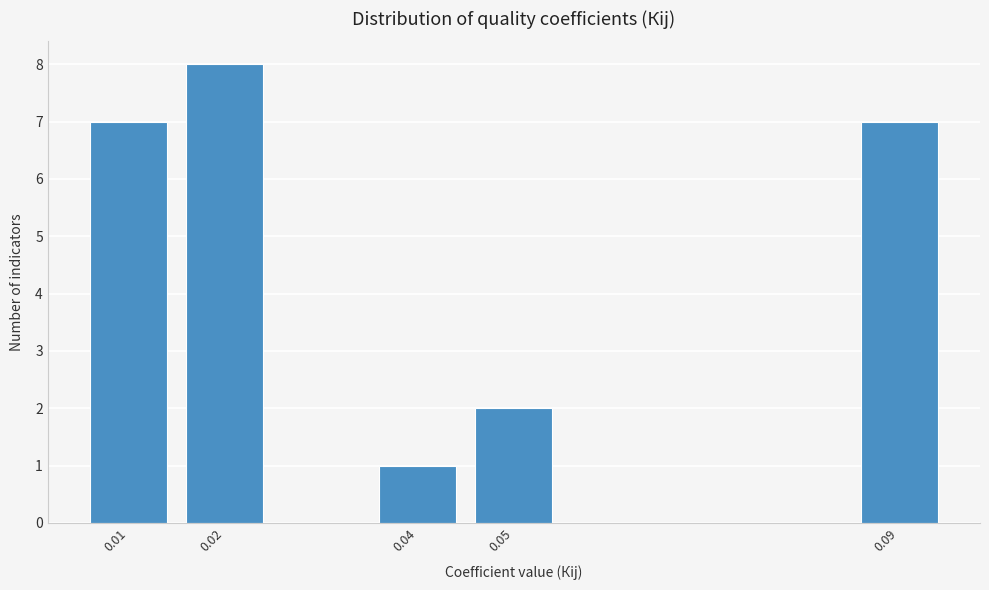

Reading left to right, what are all the values shown in this chart?

0.01=7	0.02=8	0.04=1	0.05=2	0.09=7